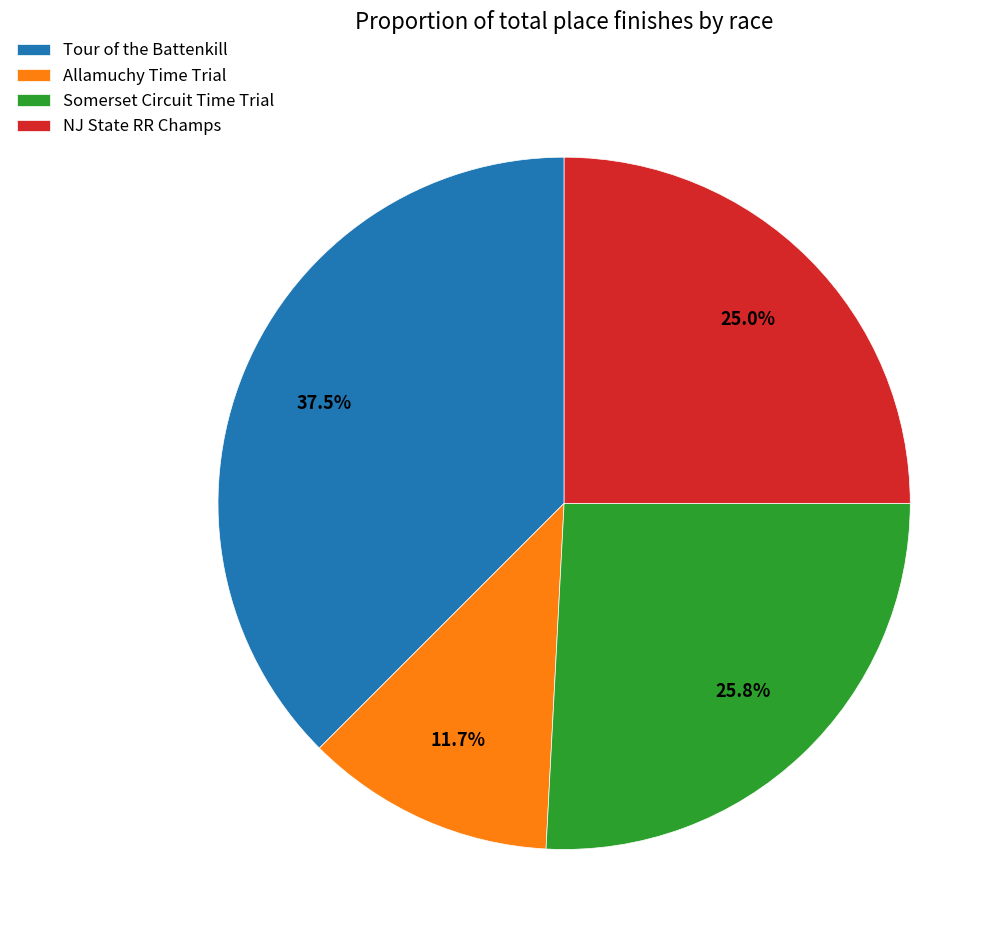

To the nearest percent, what portion does Somerset Circuit Time Trial represent?

26%